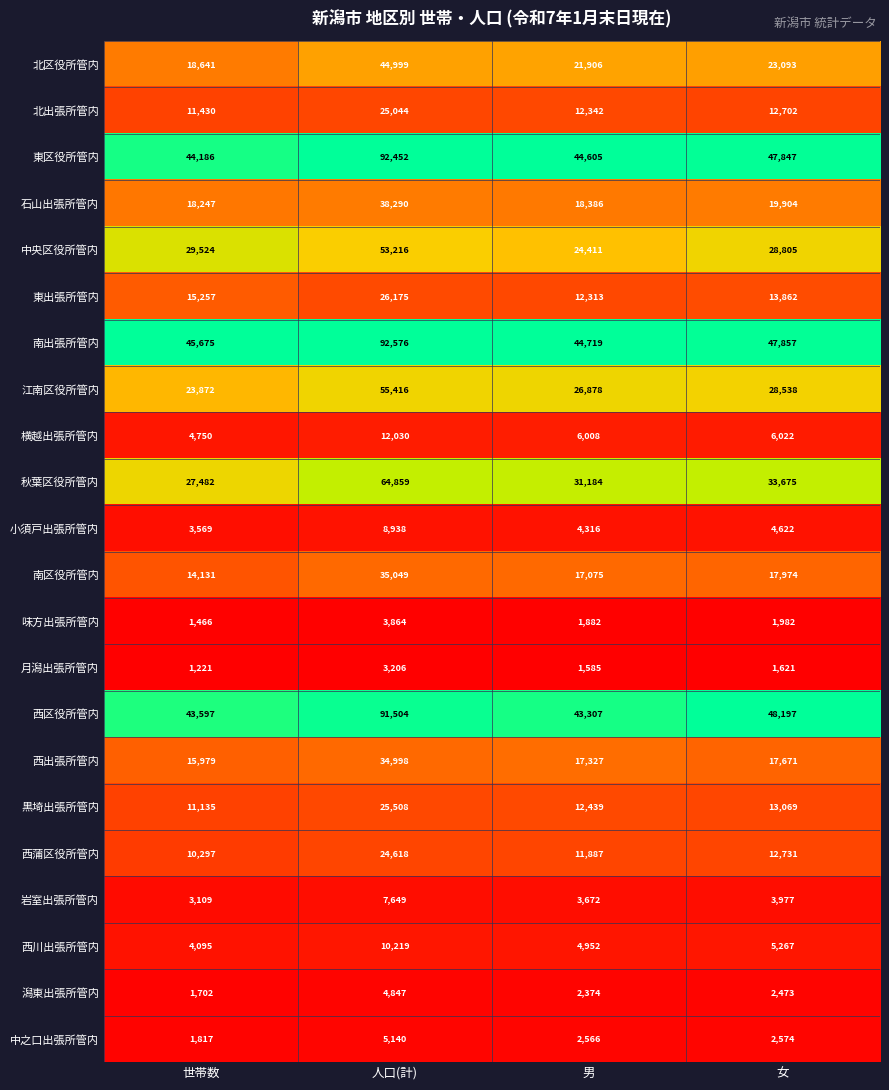

Where is 横越出張所管内 nearest to the value 8390?

女